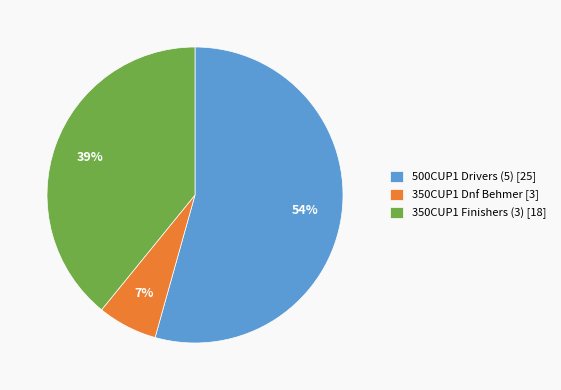

What is the largest slice in the pie chart?

500CUP1 Drivers (5) [25]